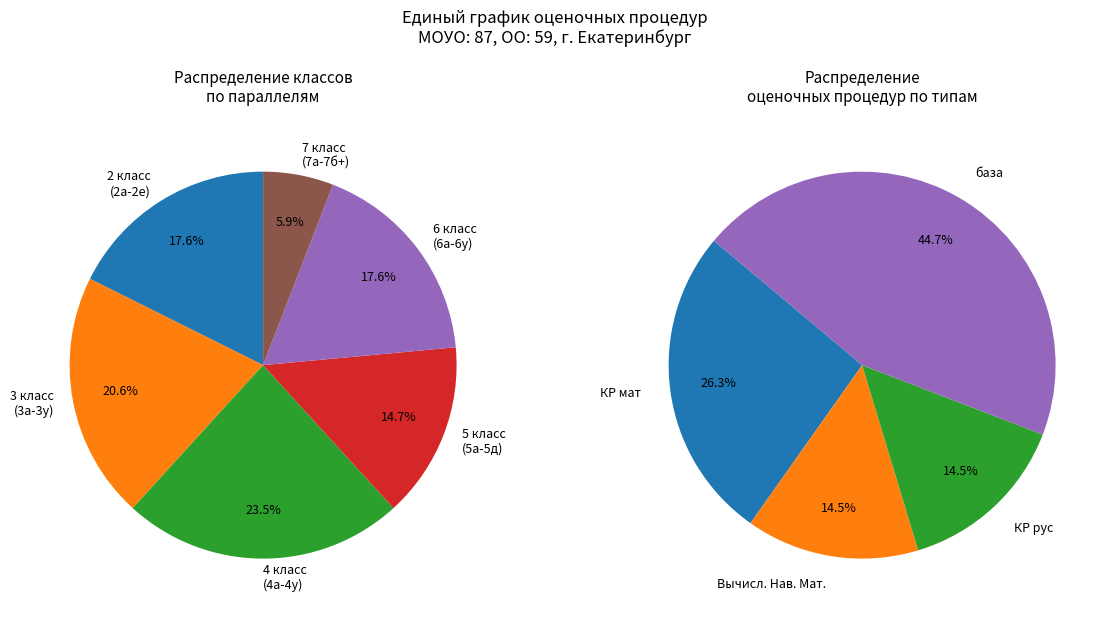

Combined, do 6 класс (6а-6у) and 5 класс (5а-5д) account for over 50%?

No